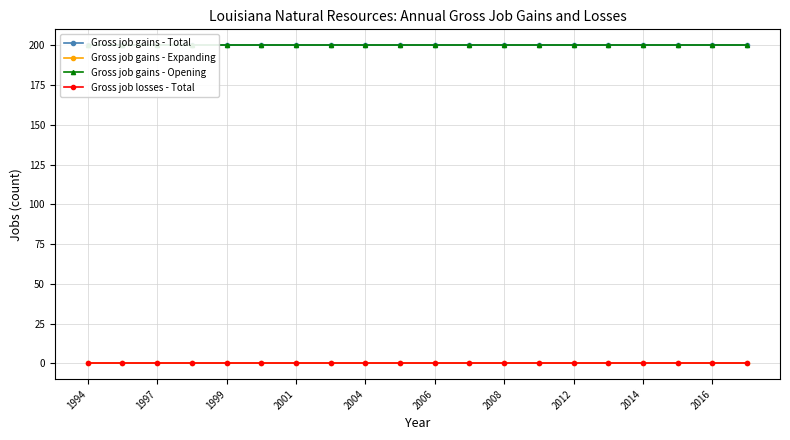

Which has a higher value, 1994 or 2012?

1994